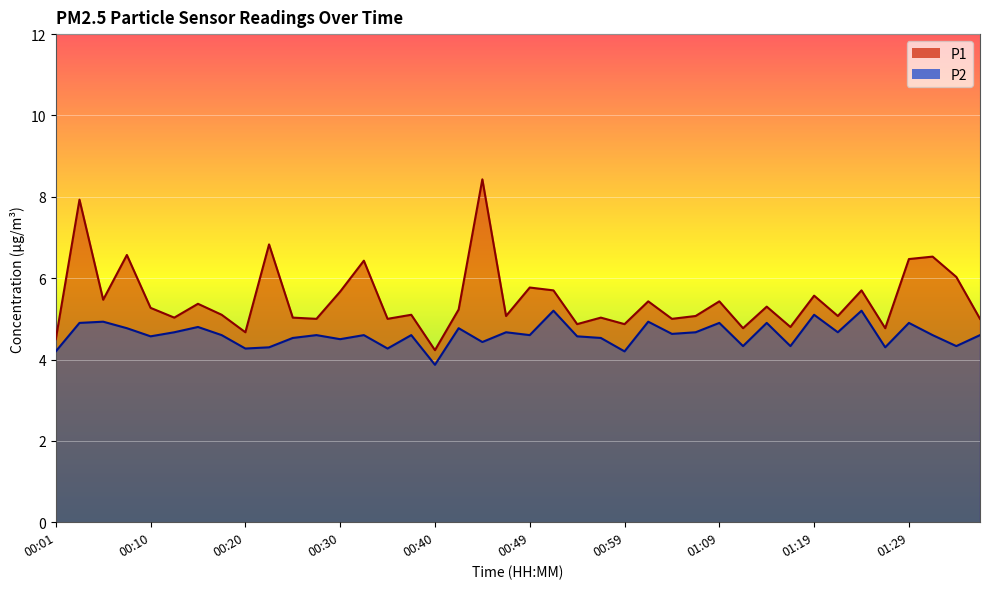

List the series in order of their peak value, lowest first.

P2, P1